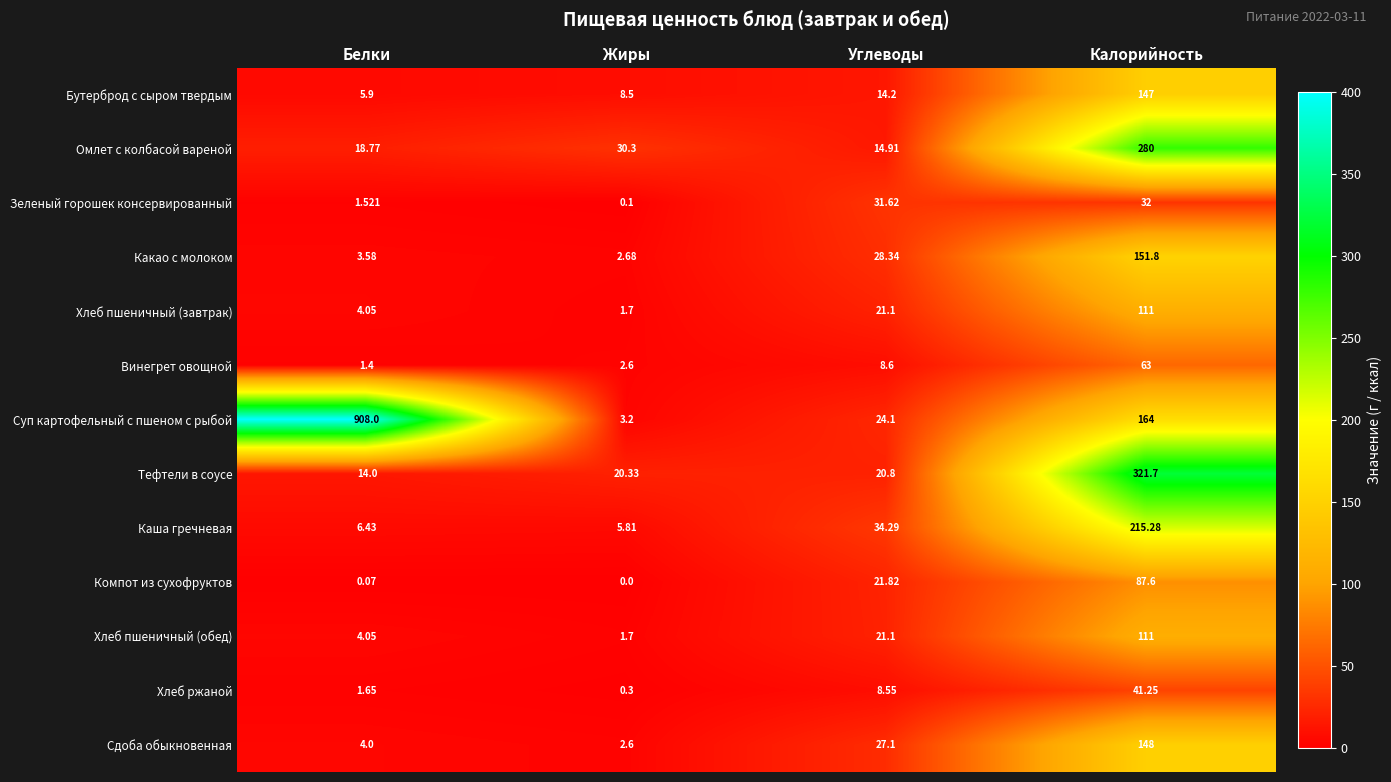

At how many categories does at least one series exceed 116?

2